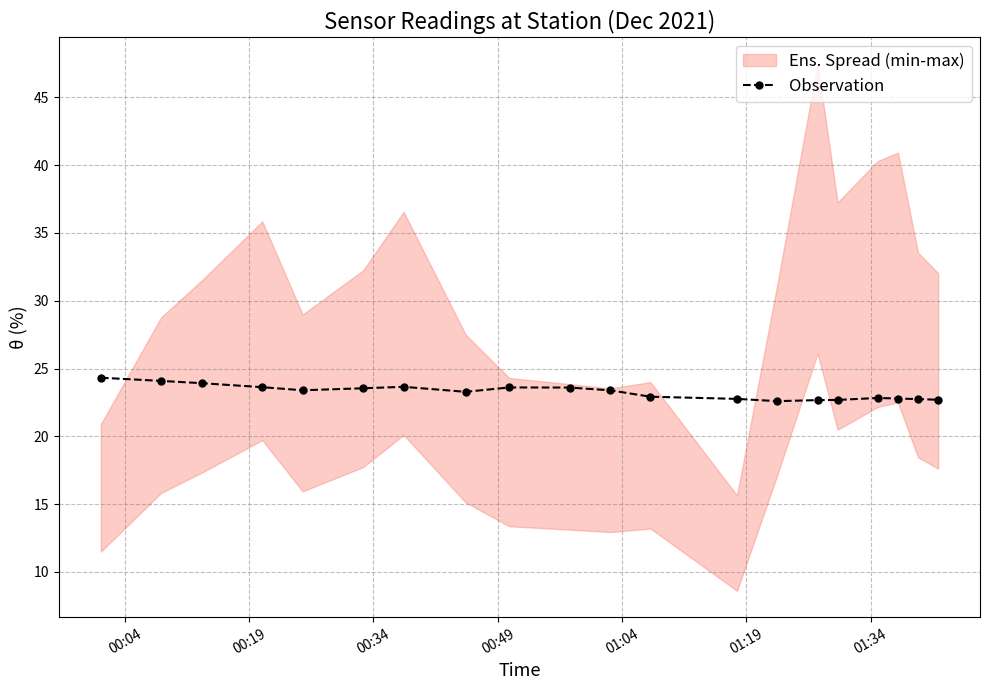

True or false: Observation has more than 1 points higher than both neighbors.

True